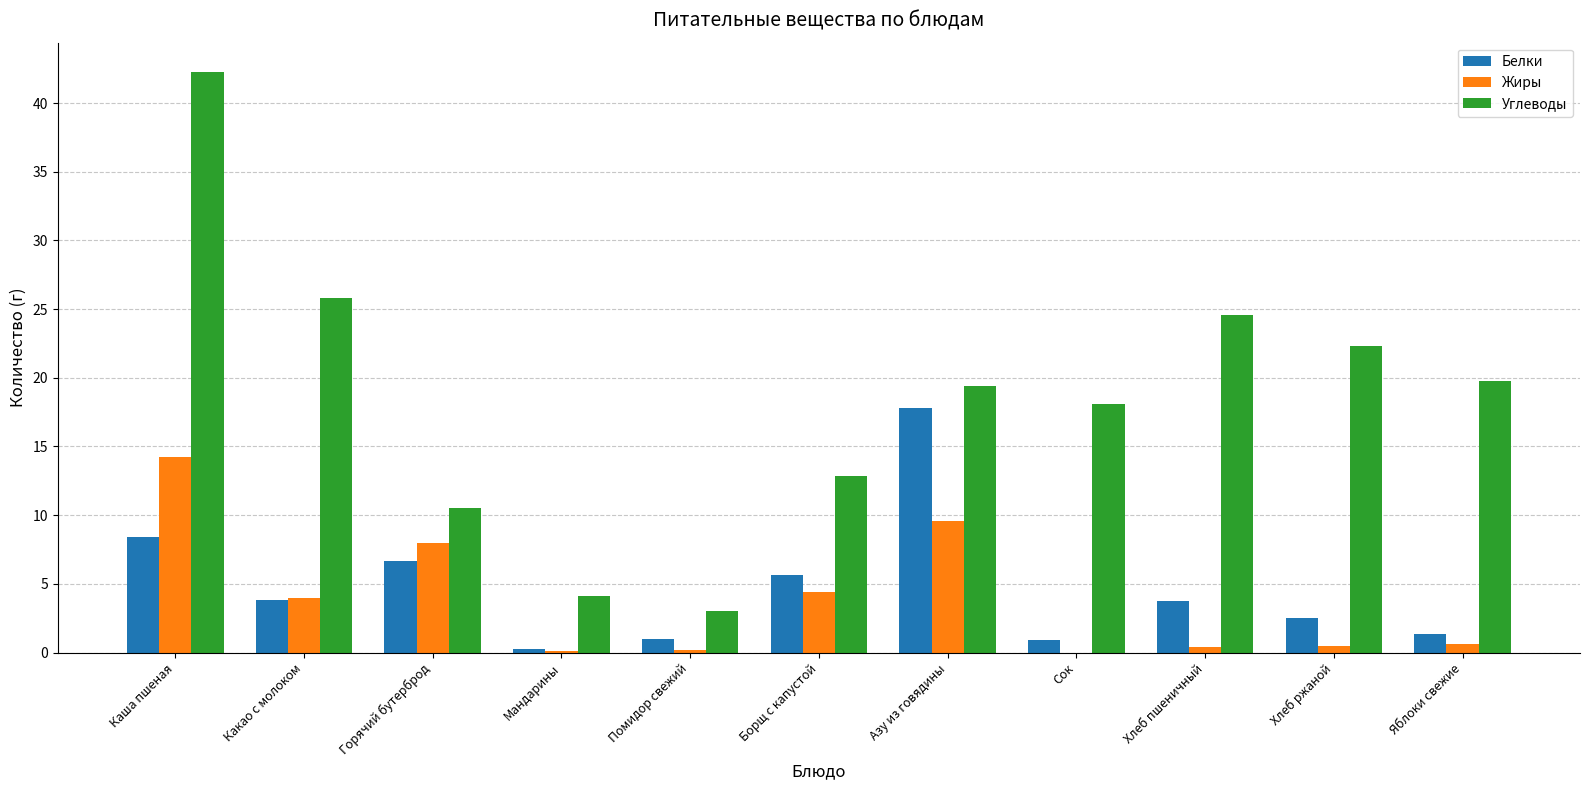

Which series has the largest total across all categories?

Углеводы